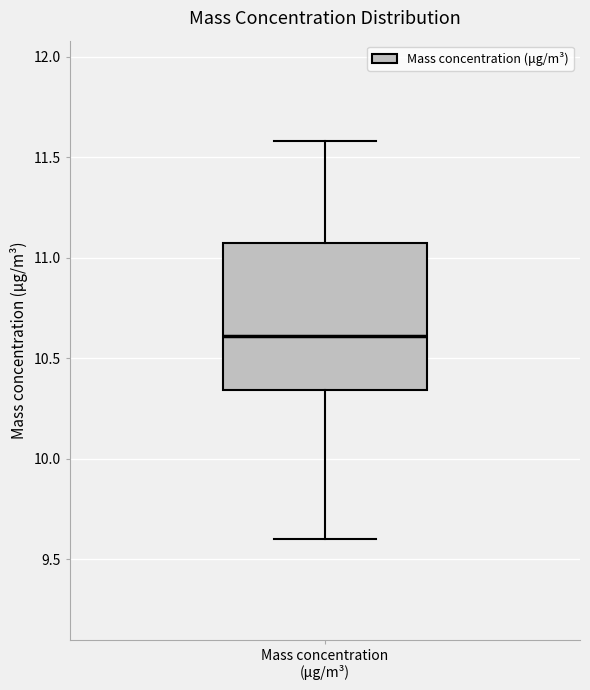

Read this box plot against the y-axis: the position of the median line, the range covered by the box, and the ends of both whiskers. The values are not printed on the chart, so give them approximately, as read against the axis.

median 10.60, box 10.35 to 11.10, whiskers 9.60 to 11.60